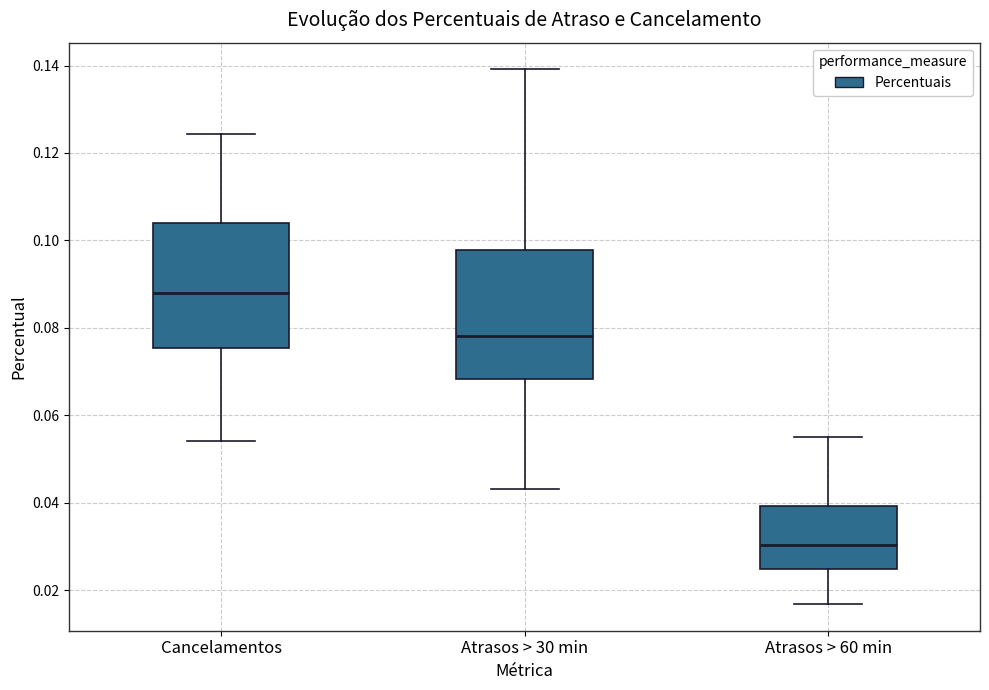

Reading left to right, transcribe this box plot: for each box, give where its median line is, the range the box spans, and where its two whiskers end, as read against the y-axis. The values are not printed on the chart, so give them approximately, as read against the axis.

Cancelamentos: median 0.088, box 0.076 to 0.104, whiskers 0.054 to 0.124
Atrasos > 30 min: median 0.078, box 0.068 to 0.098, whiskers 0.044 to 0.140
Atrasos > 60 min: median 0.030, box 0.024 to 0.040, whiskers 0.016 to 0.056